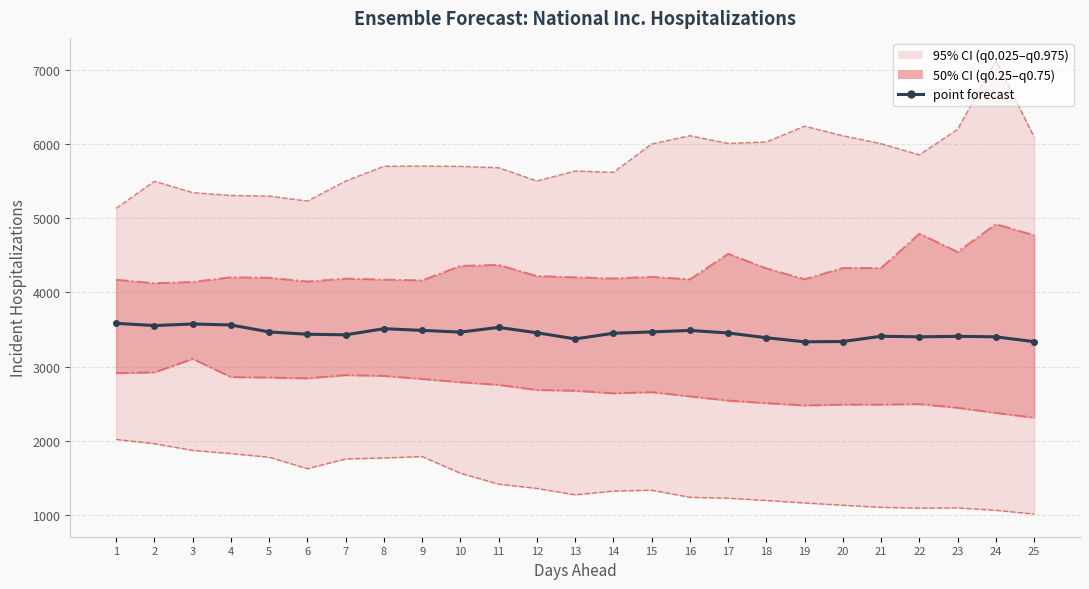

True or false: quantile_0.025 has a value of 2482 at 7.

False